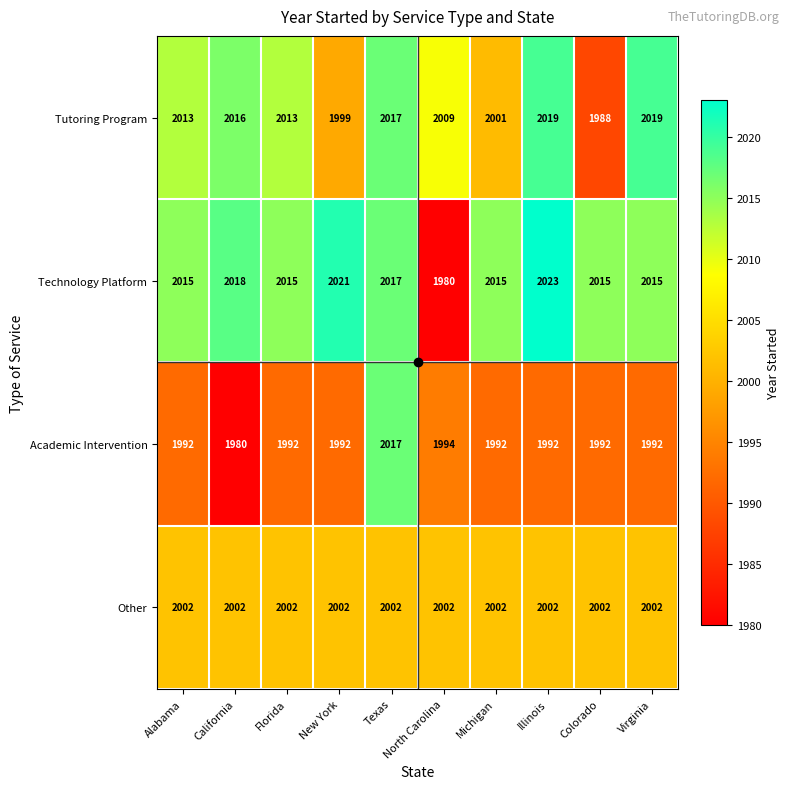

At Illinois, list the series in order from smallest to largest.

Academic Intervention, Other, Tutoring Program, Technology Platform